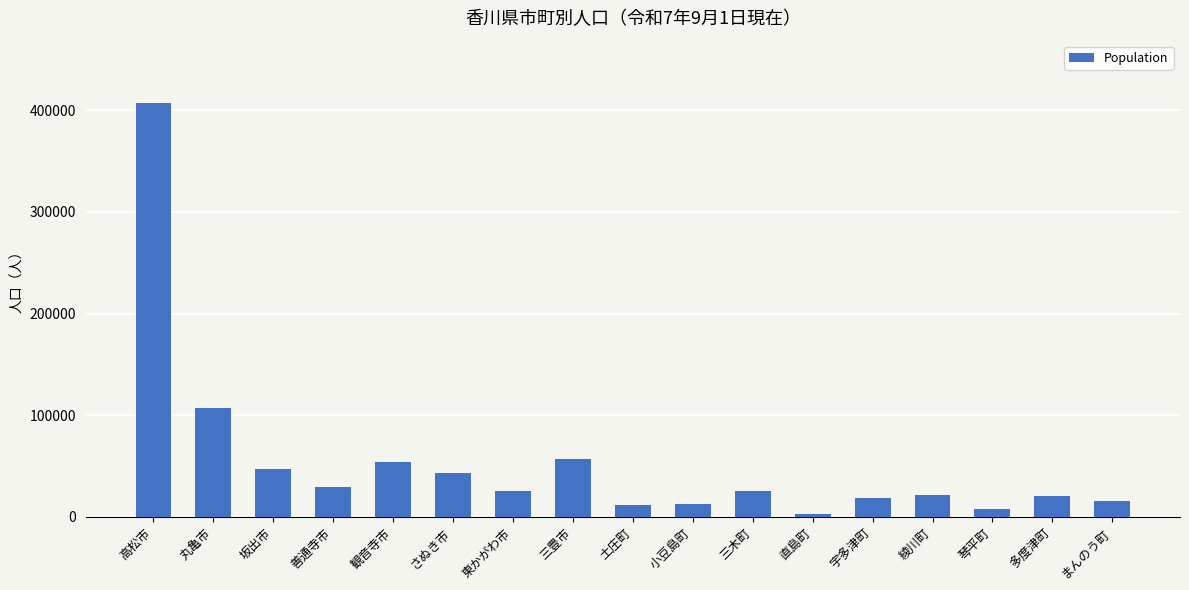

What is the smallest value displayed?

2935